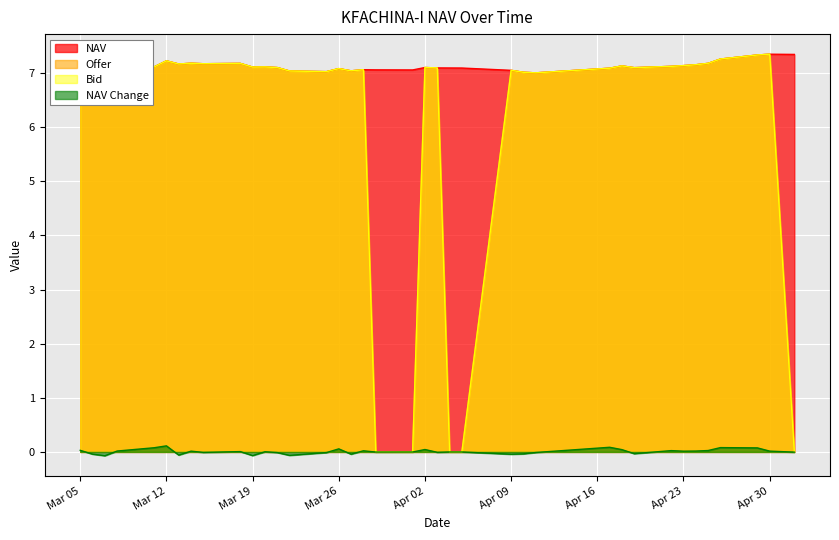

True or false: NAV and Offer intersect in this chart.

True